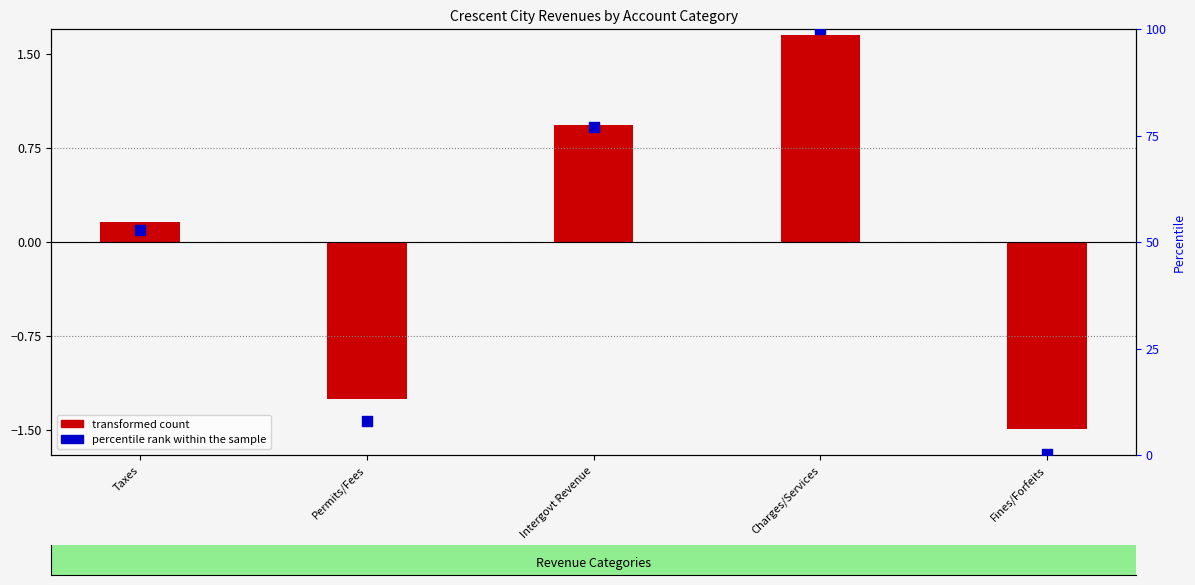

At which category is the sum across all series the highest?

Charges/Services